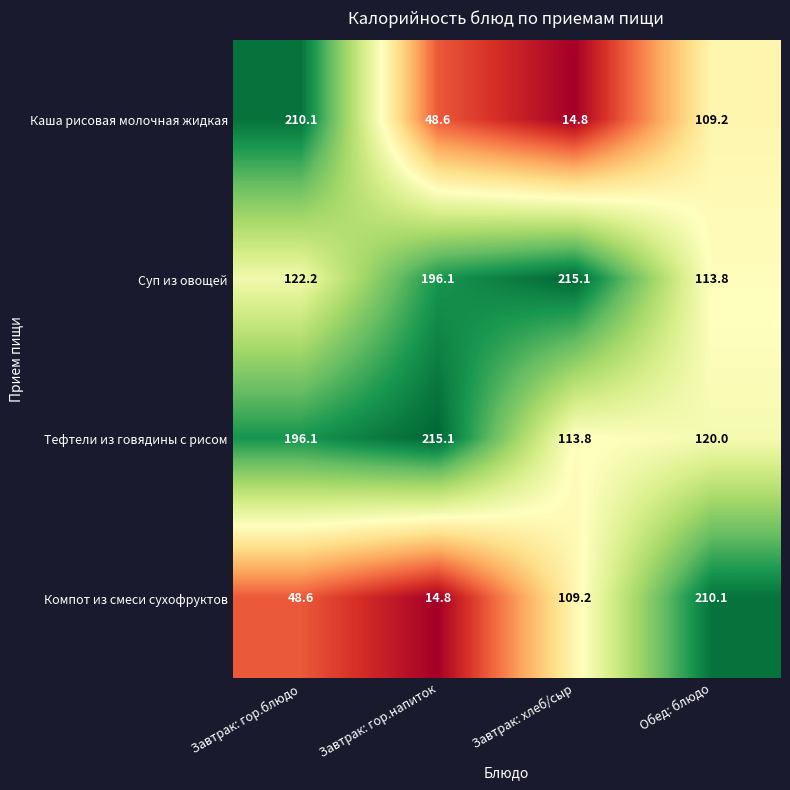

The Тефтели из говядины с рисом series shows 215.1 at Завтрак: гор.напиток. True or false?

True